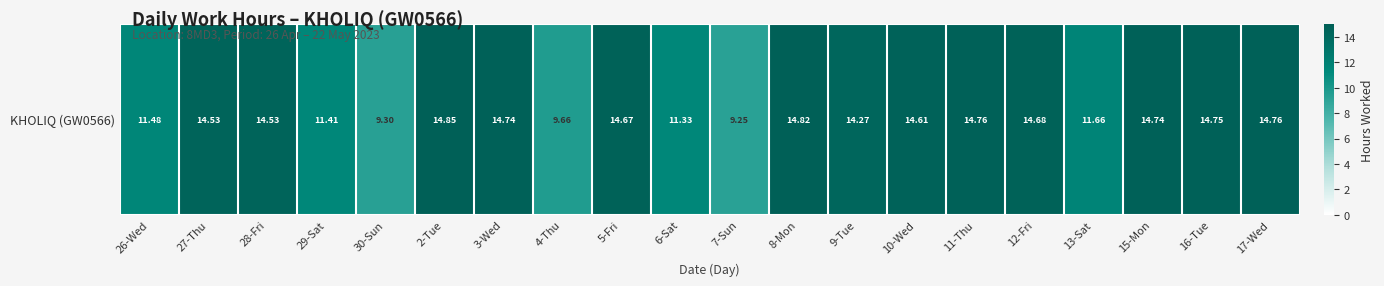

Reading left to right, list all the values displayed in this chart.

26-Wed=11.5	27-Thu=14.5	28-Fri=14.5	29-Sat=11.4	30-Sun=9.3	2-Tue=14.8	3-Wed=14.7	4-Thu=9.7	5-Fri=14.7	6-Sat=11.3	7-Sun=9.2	8-Mon=14.8	9-Tue=14.3	10-Wed=14.6	11-Thu=14.8	12-Fri=14.7	13-Sat=11.7	15-Mon=14.7	16-Tue=14.8	17-Wed=14.8